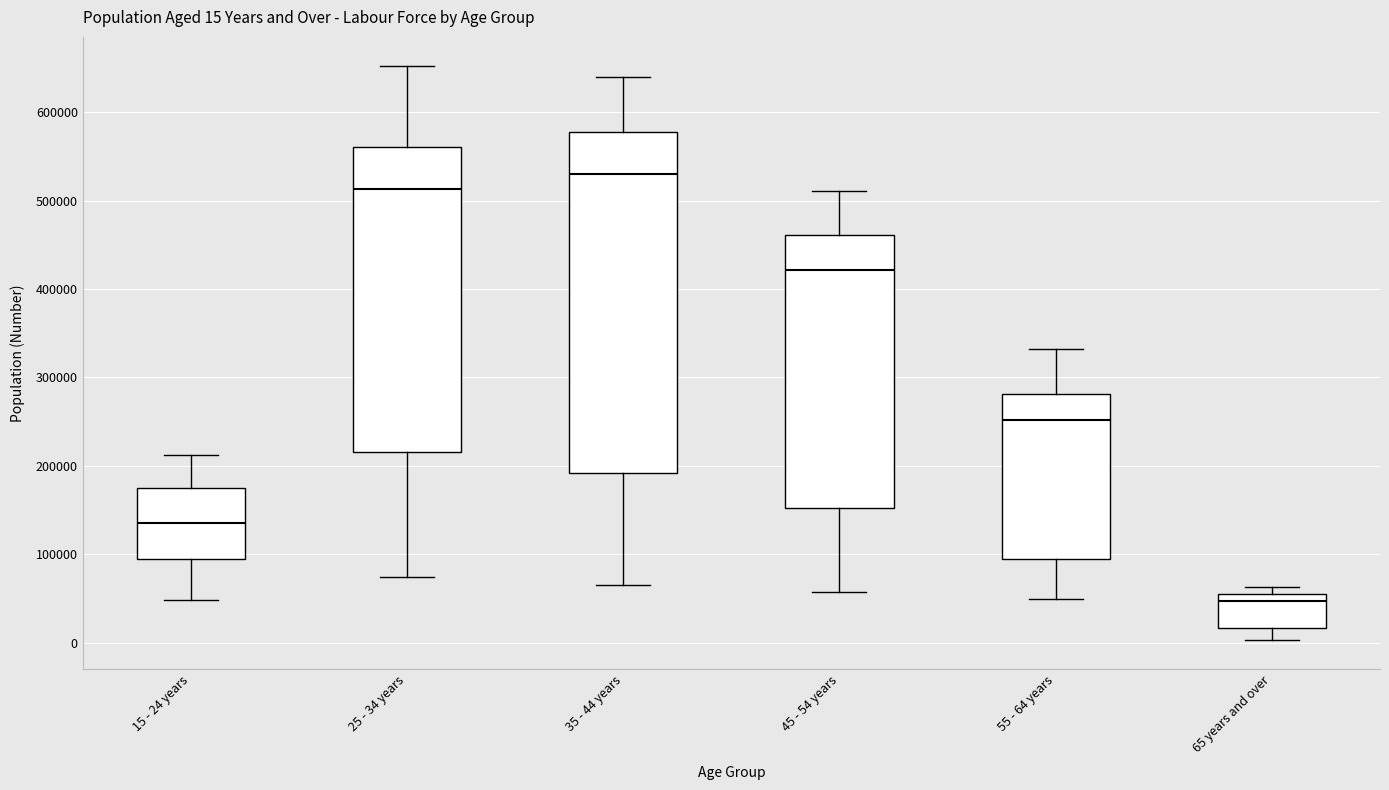

Which box has the lowest median line?

65 years and over